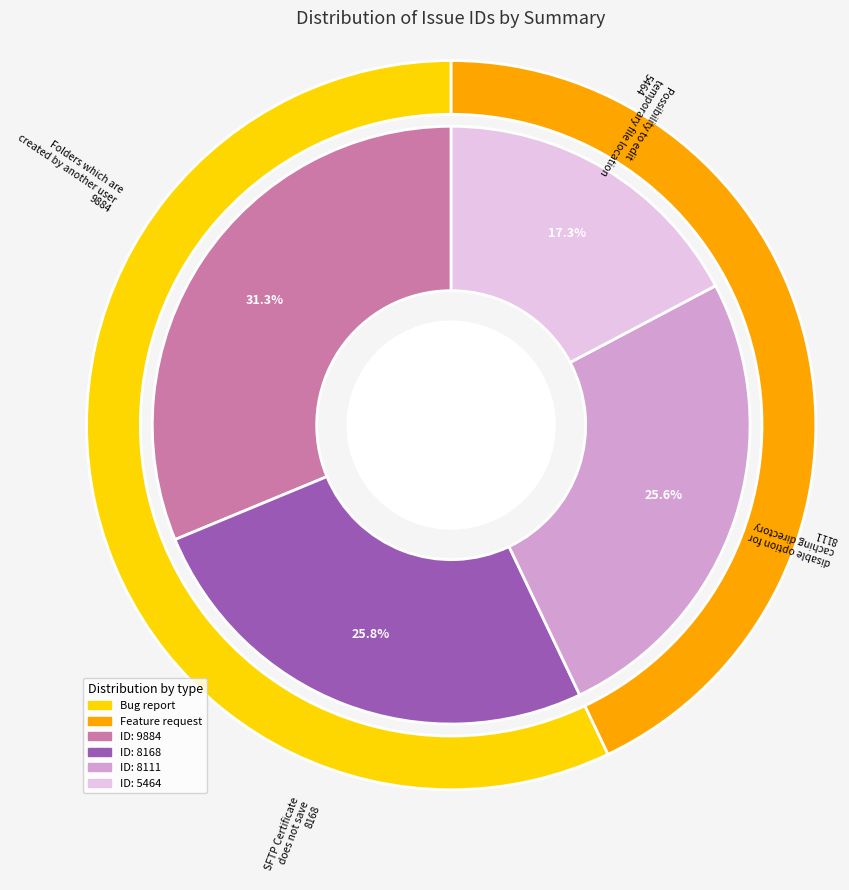

What portion of the pie excludes disable option for caching directory listing?

74.4%